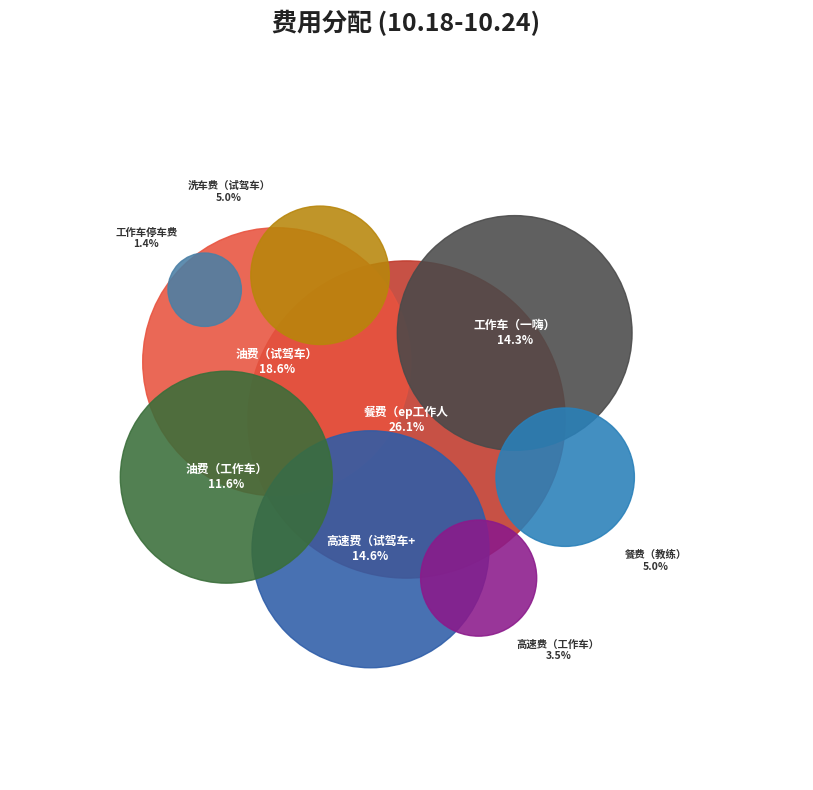

What percentage is the 工作车（一嗨） slice, to the nearest percent?

14%